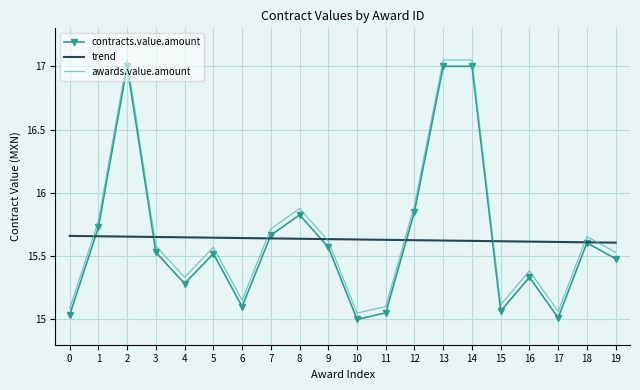

At how many categories does at least one series exceed 15?

20